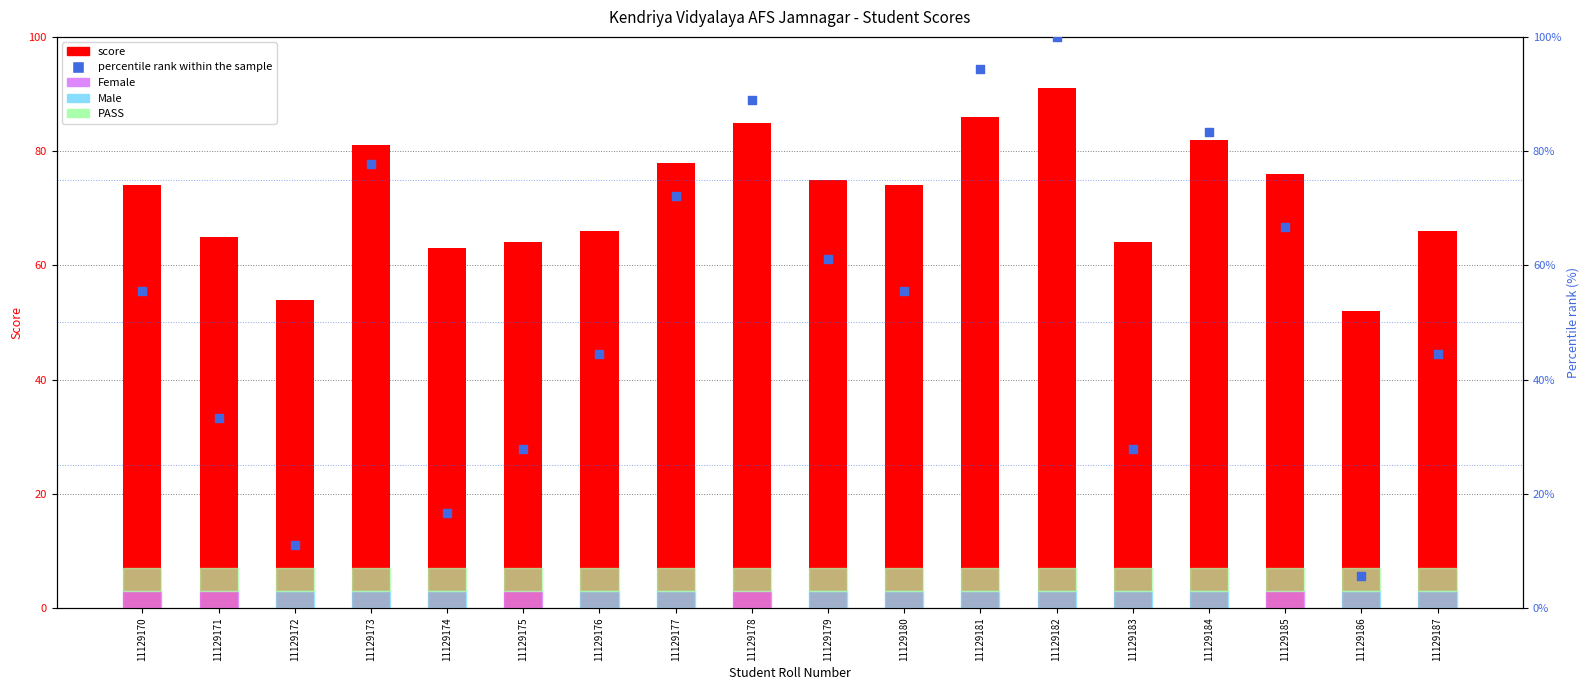

Which series has the widest spread of Y values?

percentile rank within the sample